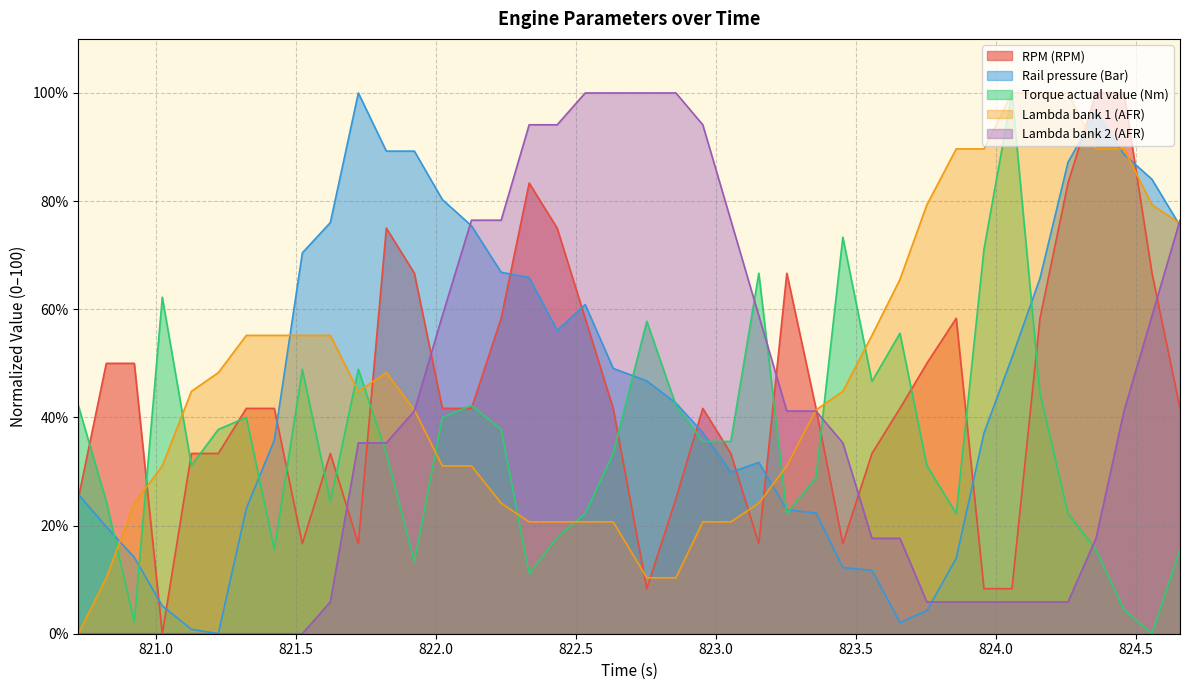

The value of Rail pressure (Bar) at 822.754 is 15.6. True or false?

False